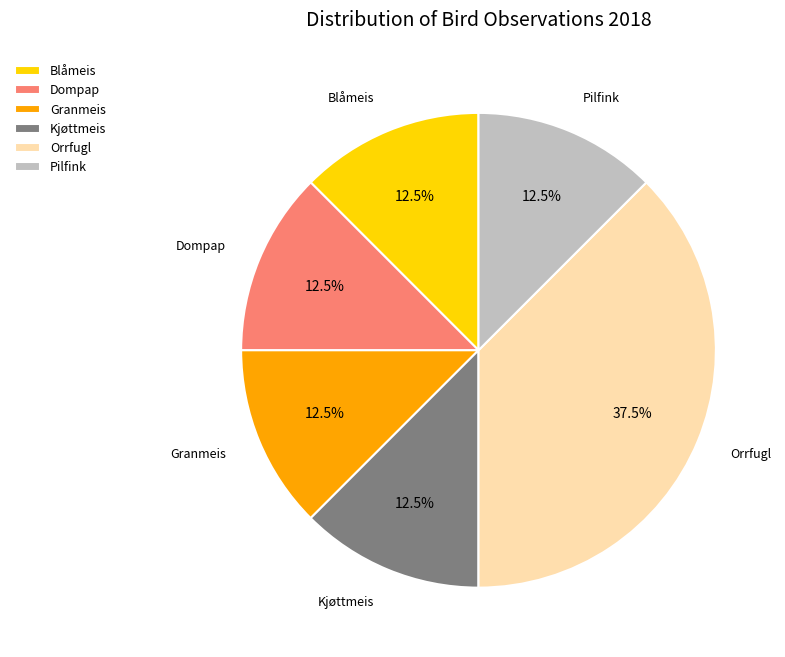

To the nearest percent, what is the combined percentage of Dompap and Pilfink?

25%